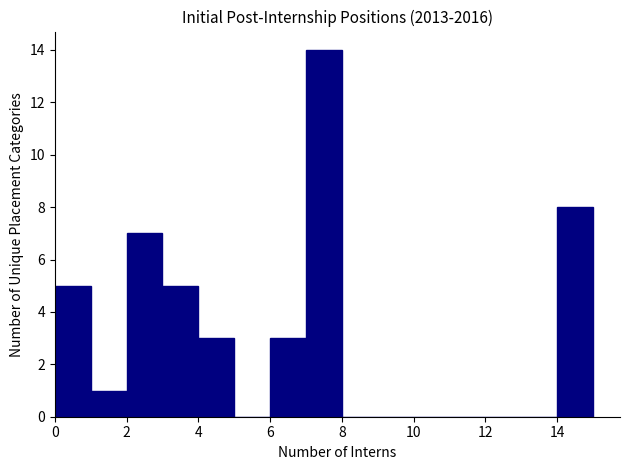

Reading left to right, list every bar in this chart as the range it spans on the x-axis followed by its height. The values are not printed on the chart, so give them approximately, as read against the axis.

0 to 1: 5
1 to 2: 1
2 to 3: 7
3 to 4: 5
4 to 5: 3
5 to 6: 0
6 to 7: 3
7 to 8: 14
8 to 9: 0
9 to 10: 0
10 to 11: 0
11 to 12: 0
12 to 13: 0
13 to 14: 0
14 to 15: 8